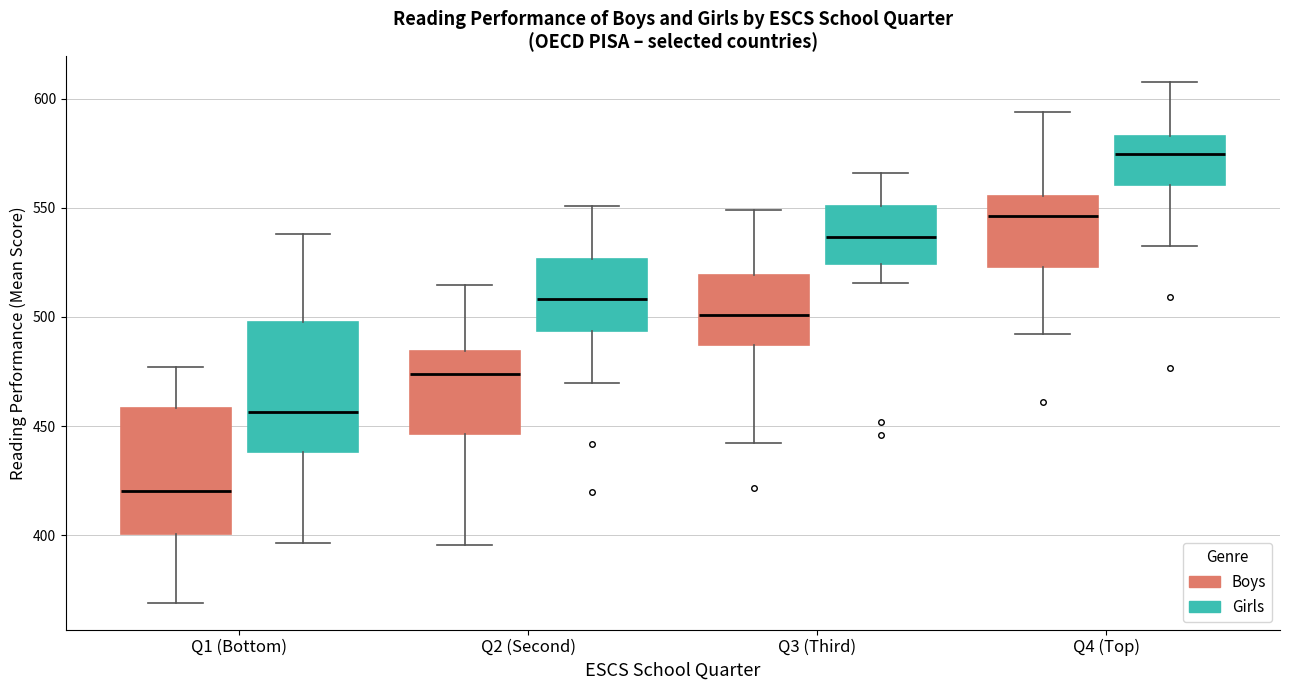

Which box has the lowest median line?

Q1 (Bottom) (Boys)